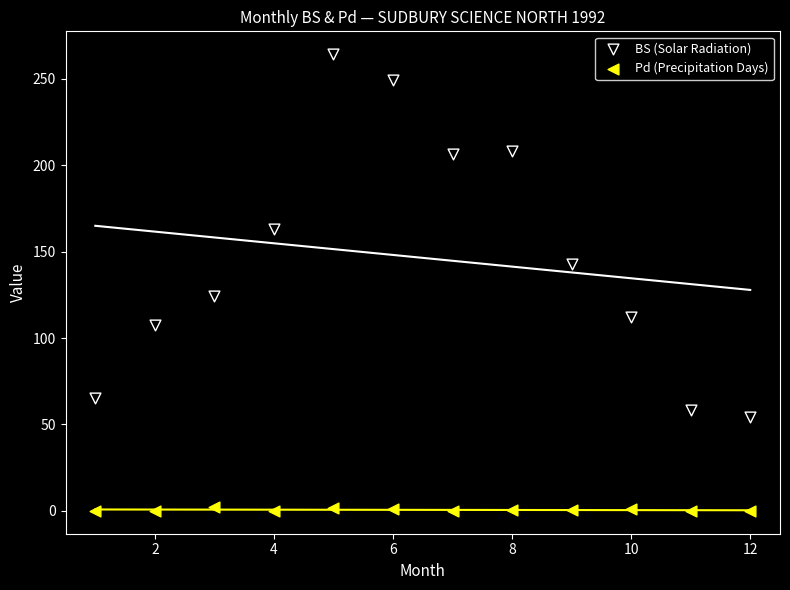

Across all data points, what is the range of Y values (max minus min)?

264.3